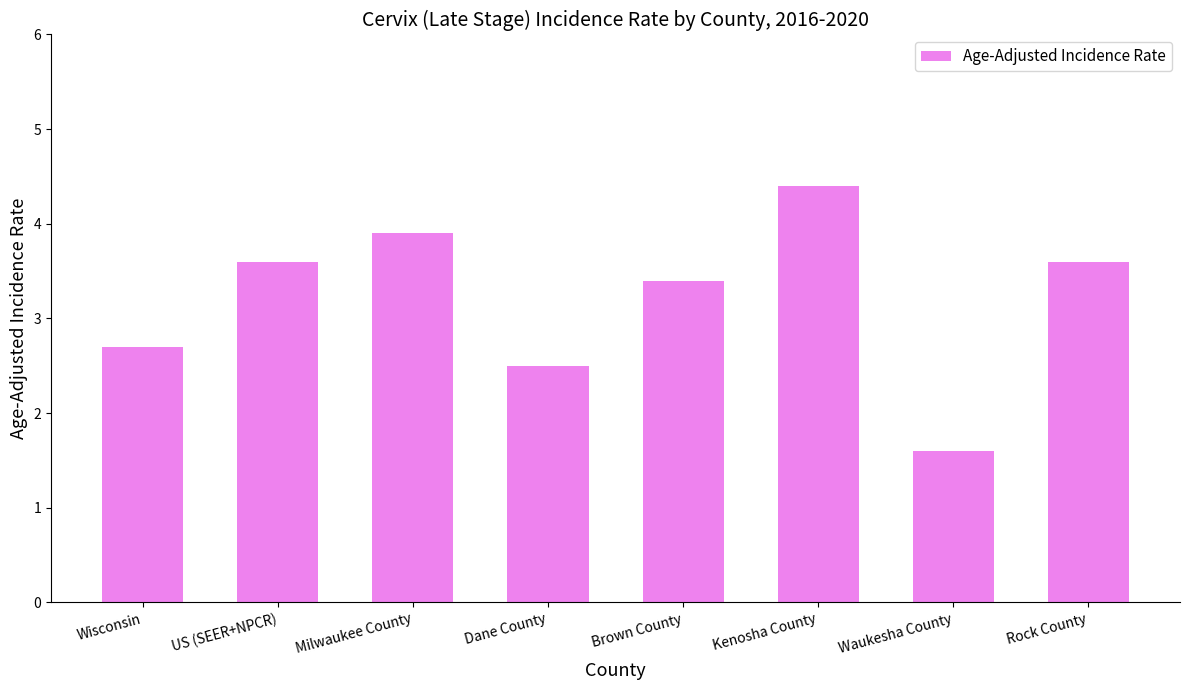

How many values are between 2 and 3?

2